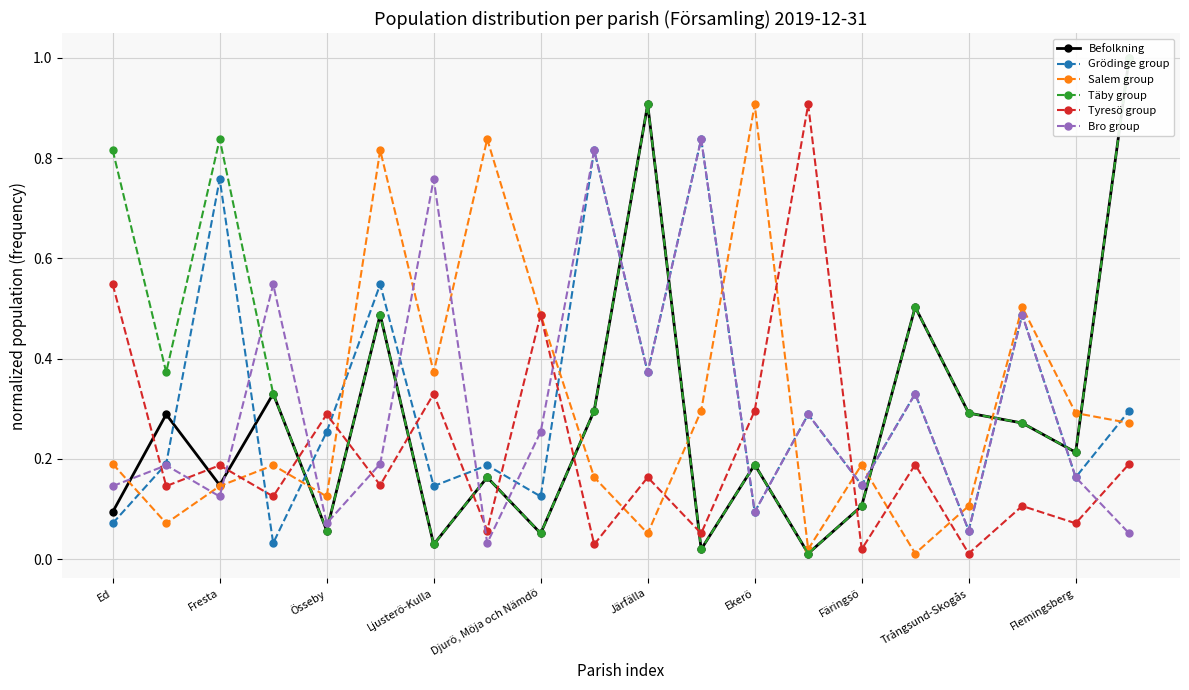

In Täby group, how many points are higher than both neighbors (excluding endpoints)?

6